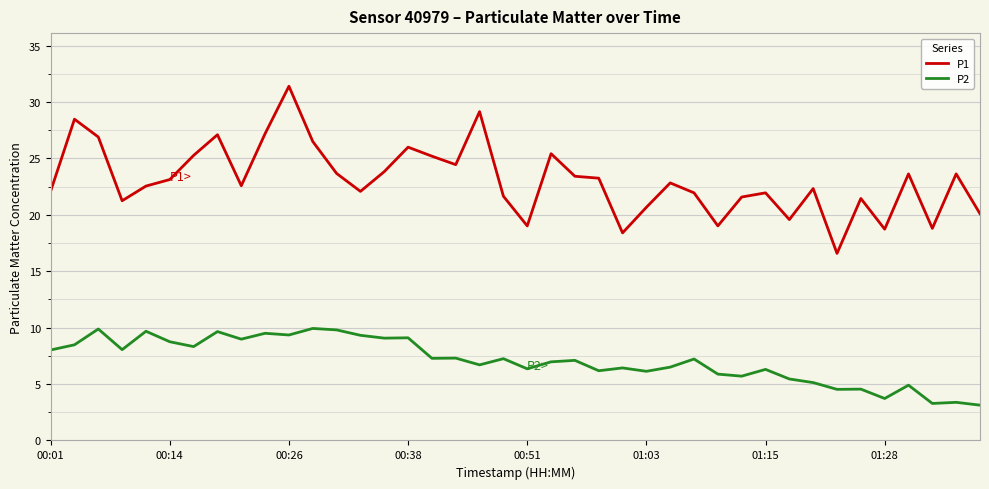

Which series has the widest spread of values?

P1